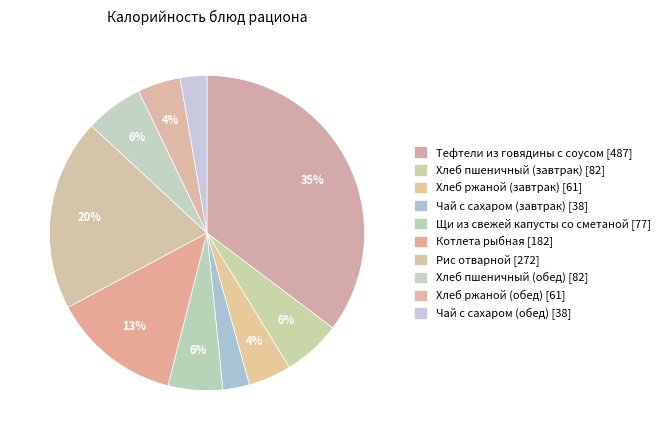

Rank the categories by value from highest to lowest.

Тефтели из говядины с соусом, Рис отварной, Котлета рыбная, Хлеб пшеничный (завтрак), Хлеб пшеничный (обед), Щи из свежей капусты со сметаной, Хлеб ржаной (завтрак), Хлеб ржаной (обед), Чай с сахаром (завтрак), Чай с сахаром (обед)